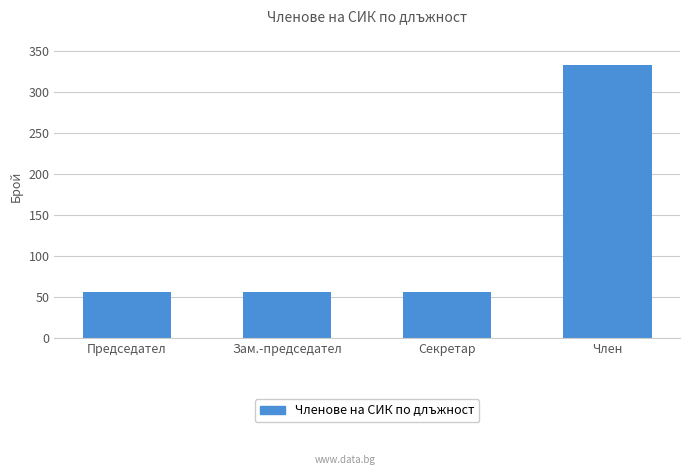

What is the label of the 4th bar from the right?

Председател